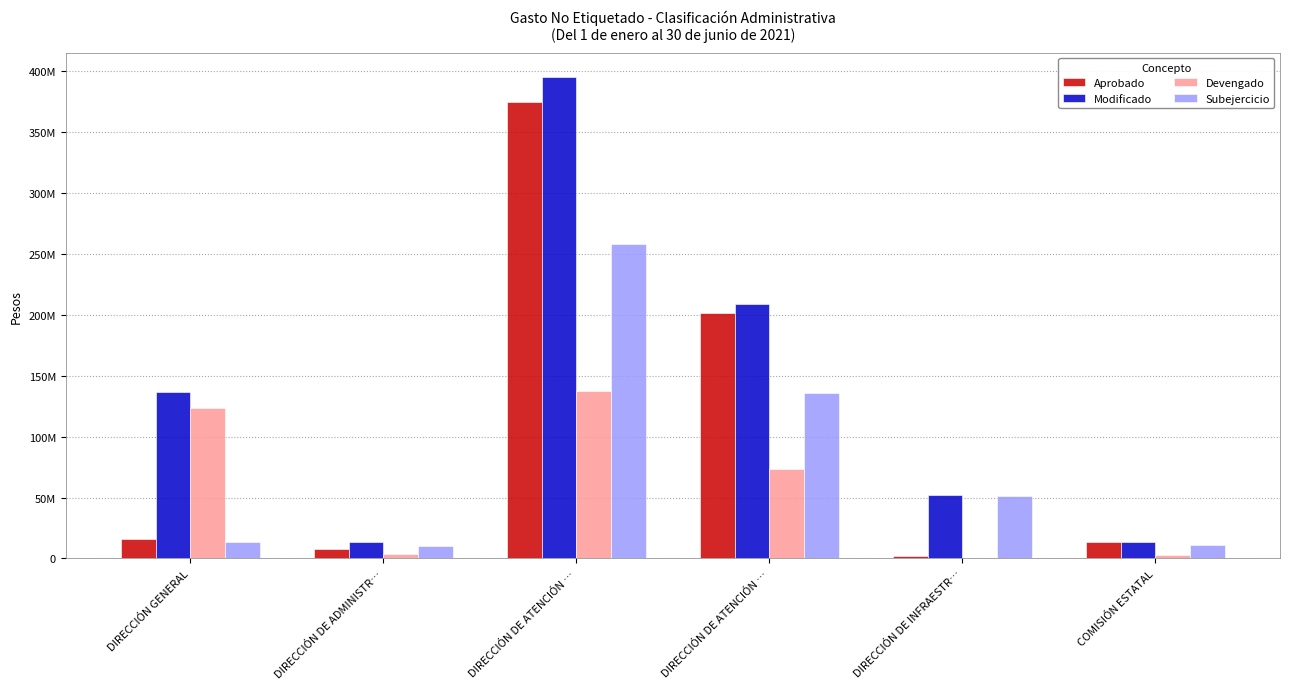

Is the value of Devengado at DIRECCIÓN DE ATENCIÓN … greater than the value of Aprobado at DIRECCIÓN DE ATENCIÓN …?

No